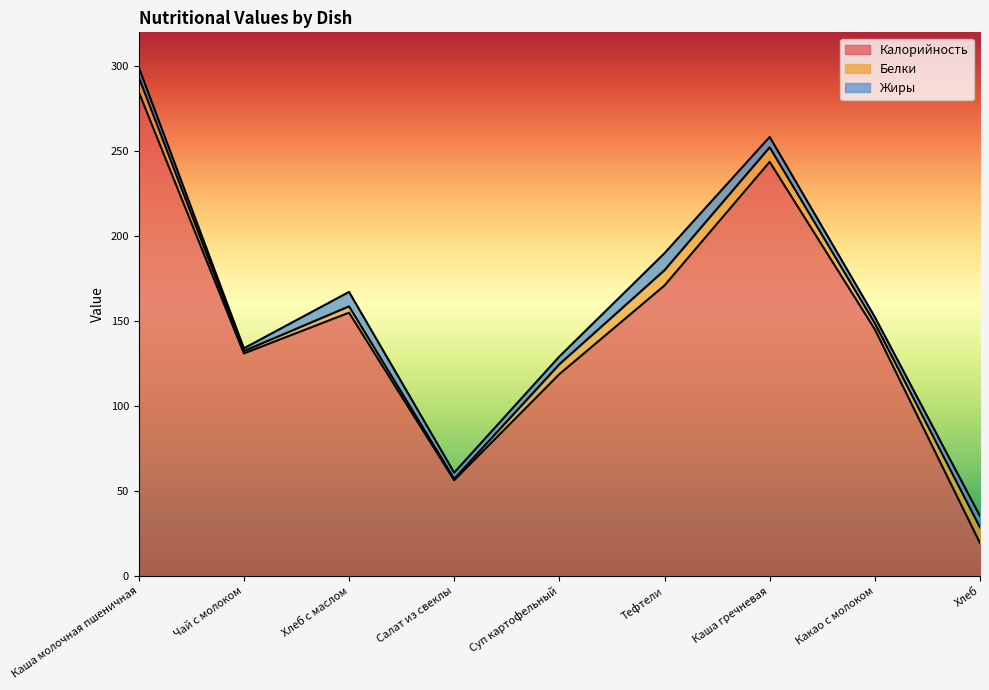

Which category has the highest value across all series?

Каша молочная пшеничная